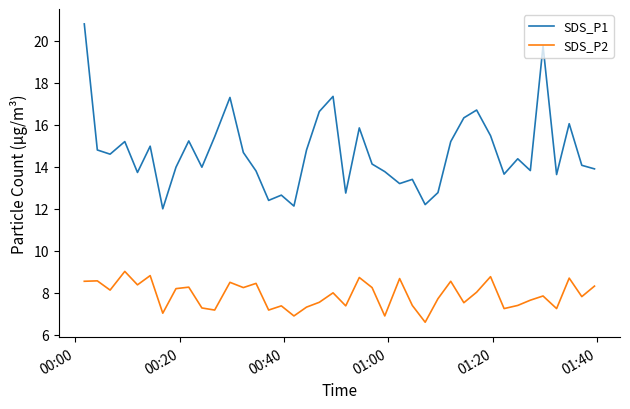

Rank the series by their average value, from highest to lowest.

SDS_P1, SDS_P2